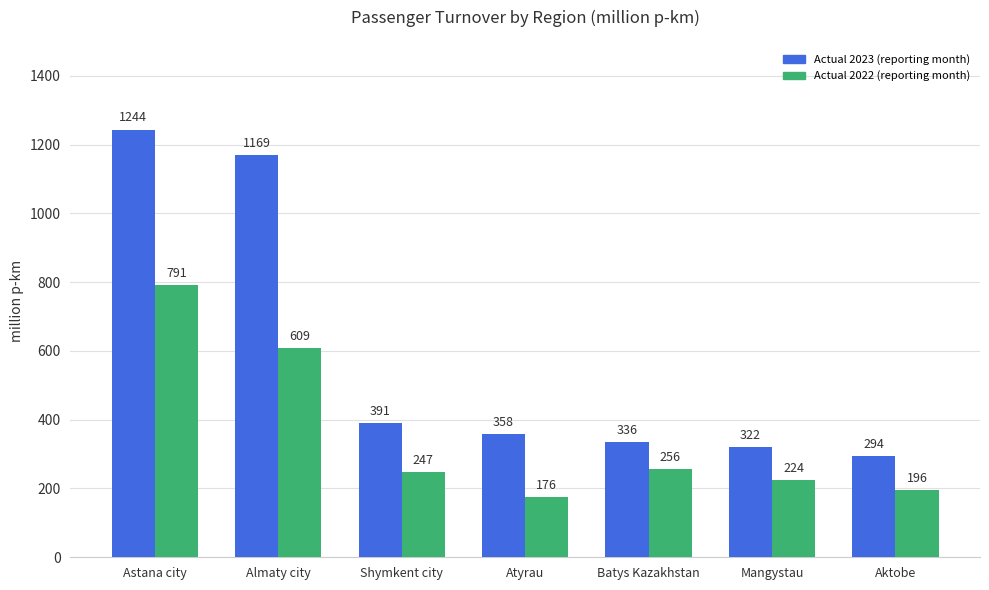

What is the highest value of the Actual 2022 (reporting month) series?

790.8